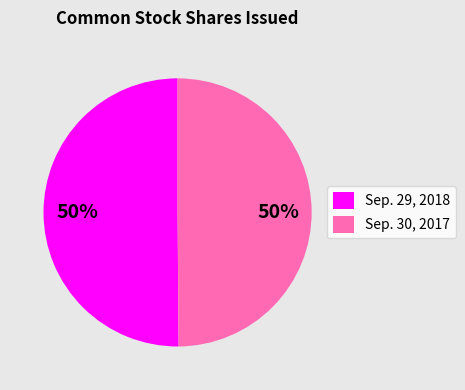

To the nearest percent, what is the average slice percentage?

50%